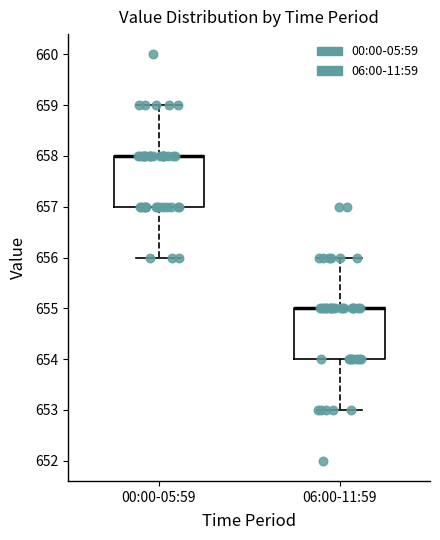

Reading left to right, transcribe this box plot: for each box, give where its median line is, the range the box spans, and where its two whiskers end, as read against the y-axis. The values are not printed on the chart, so give them approximately, as read against the axis.

00:00-05:59: median 658 (drawn on the box's upper edge), box 657 to 658, whiskers 656 to 659
06:00-11:59: median 655 (drawn on the box's upper edge), box 654 to 655, whiskers 653 to 656